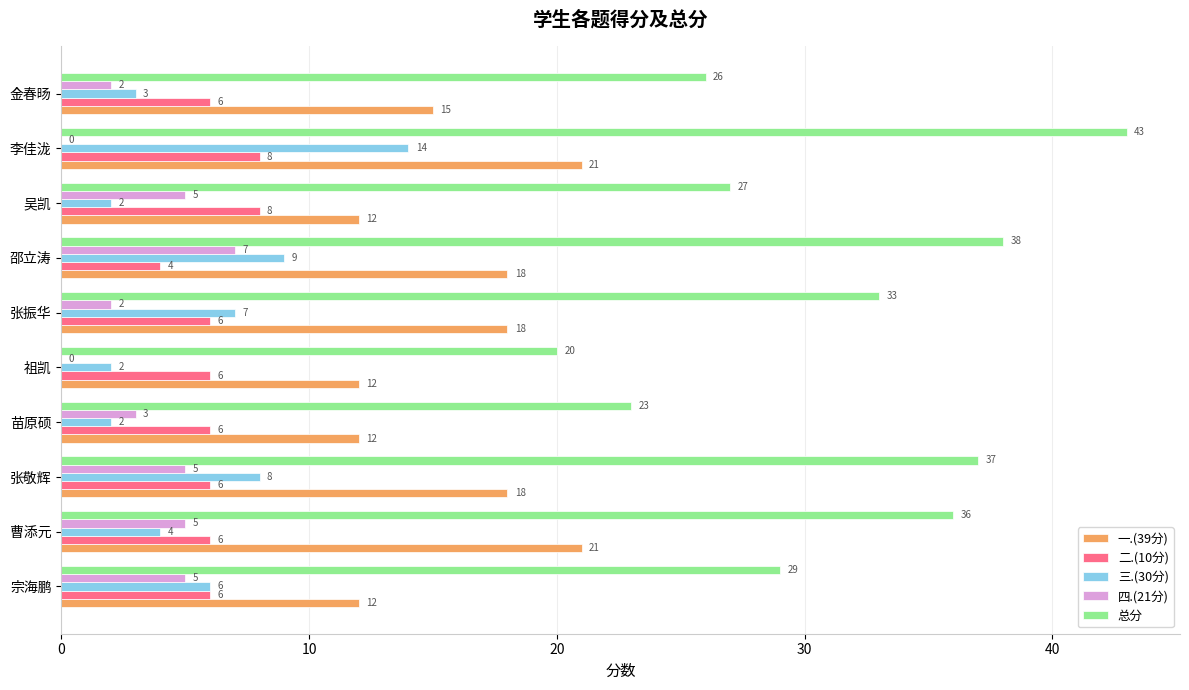

How many series are shown in this chart?

5